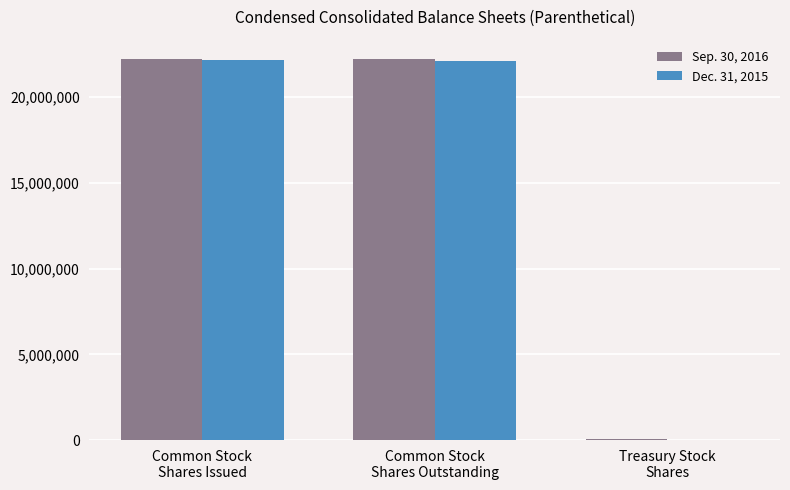

What is the maximum value shown in the chart?

22229570